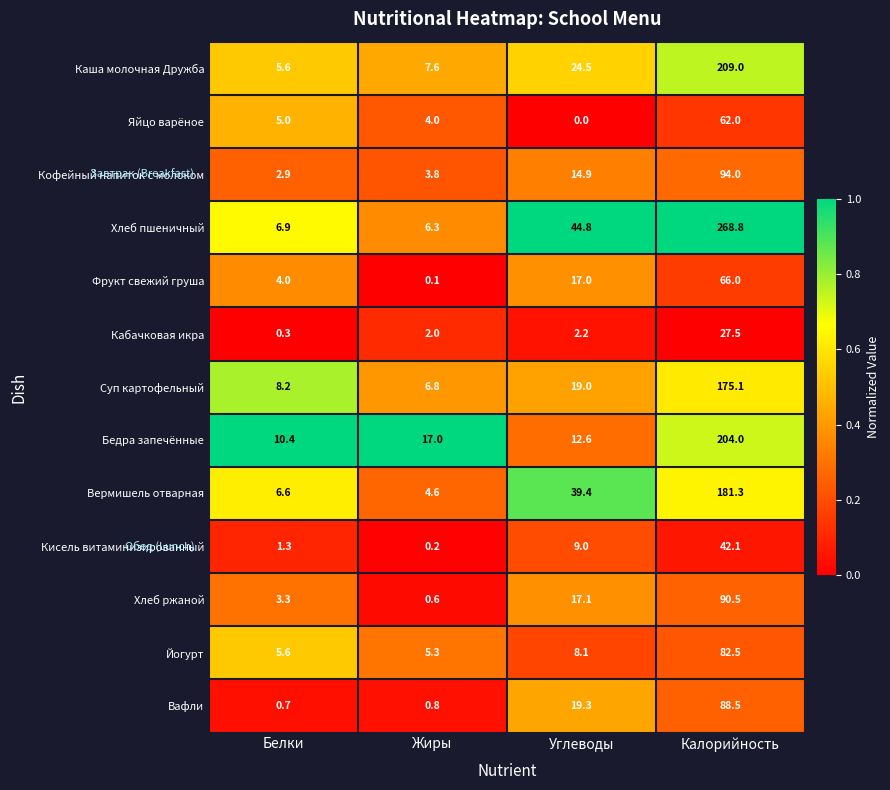

Is it true that Хлеб пшеничный equals 69.8 at Углеводы?

False